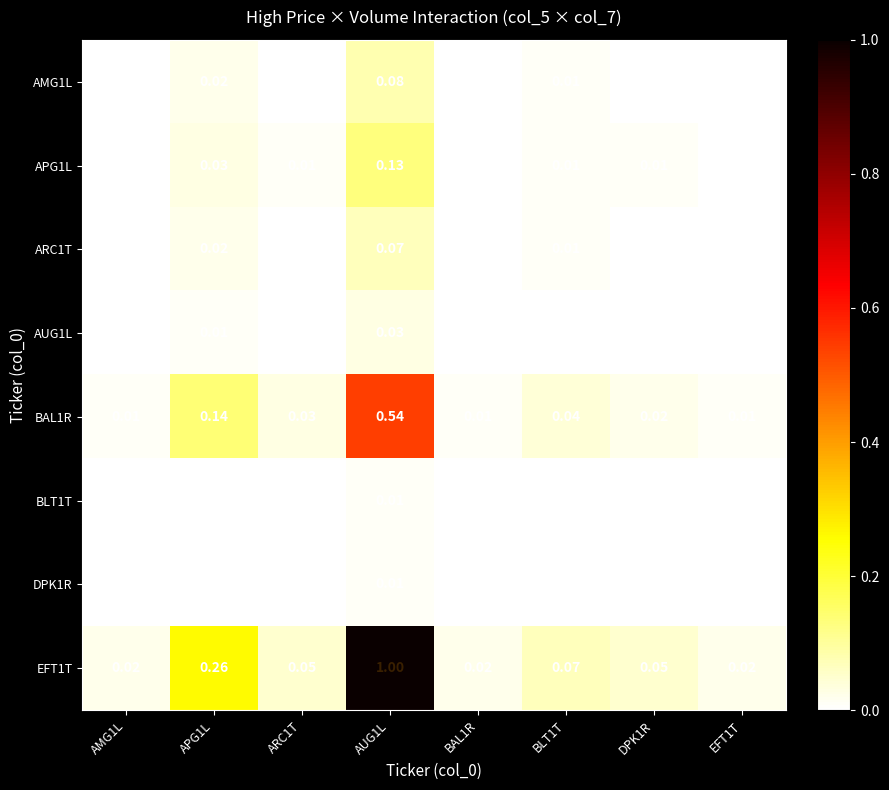

Which series has the largest range (max minus min)?

EFT1T